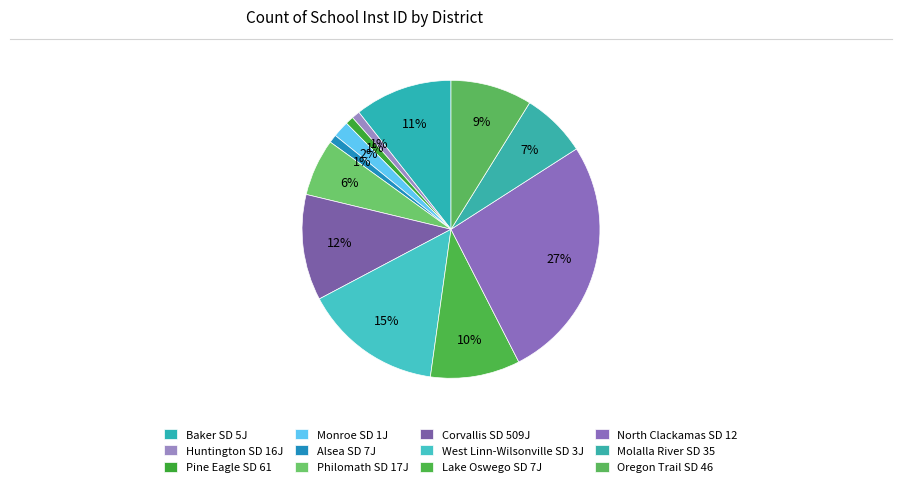

How many segments does this pie chart have?

12